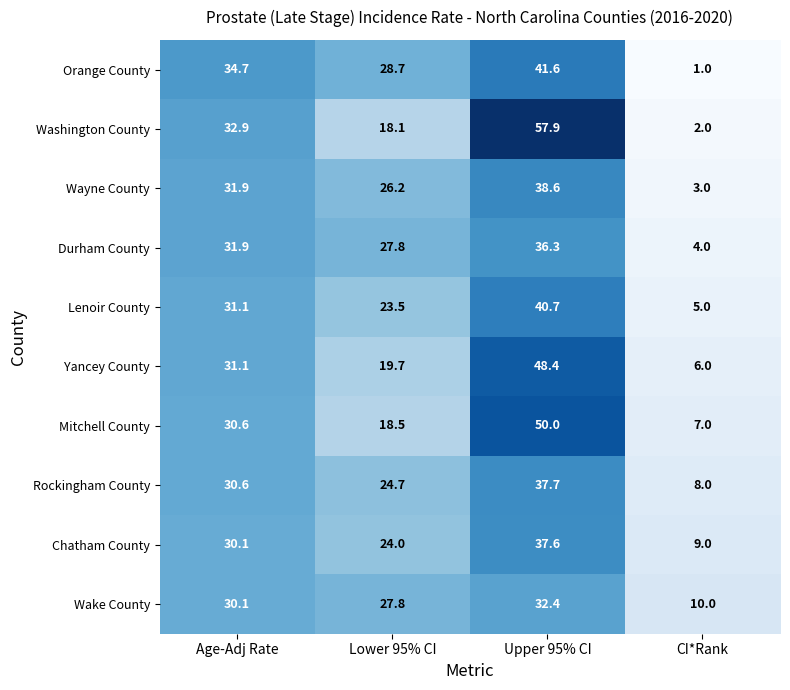

List the series in order of their peak value, highest first.

Washington County, Mitchell County, Yancey County, Orange County, Lenoir County, Wayne County, Rockingham County, Chatham County, Durham County, Wake County